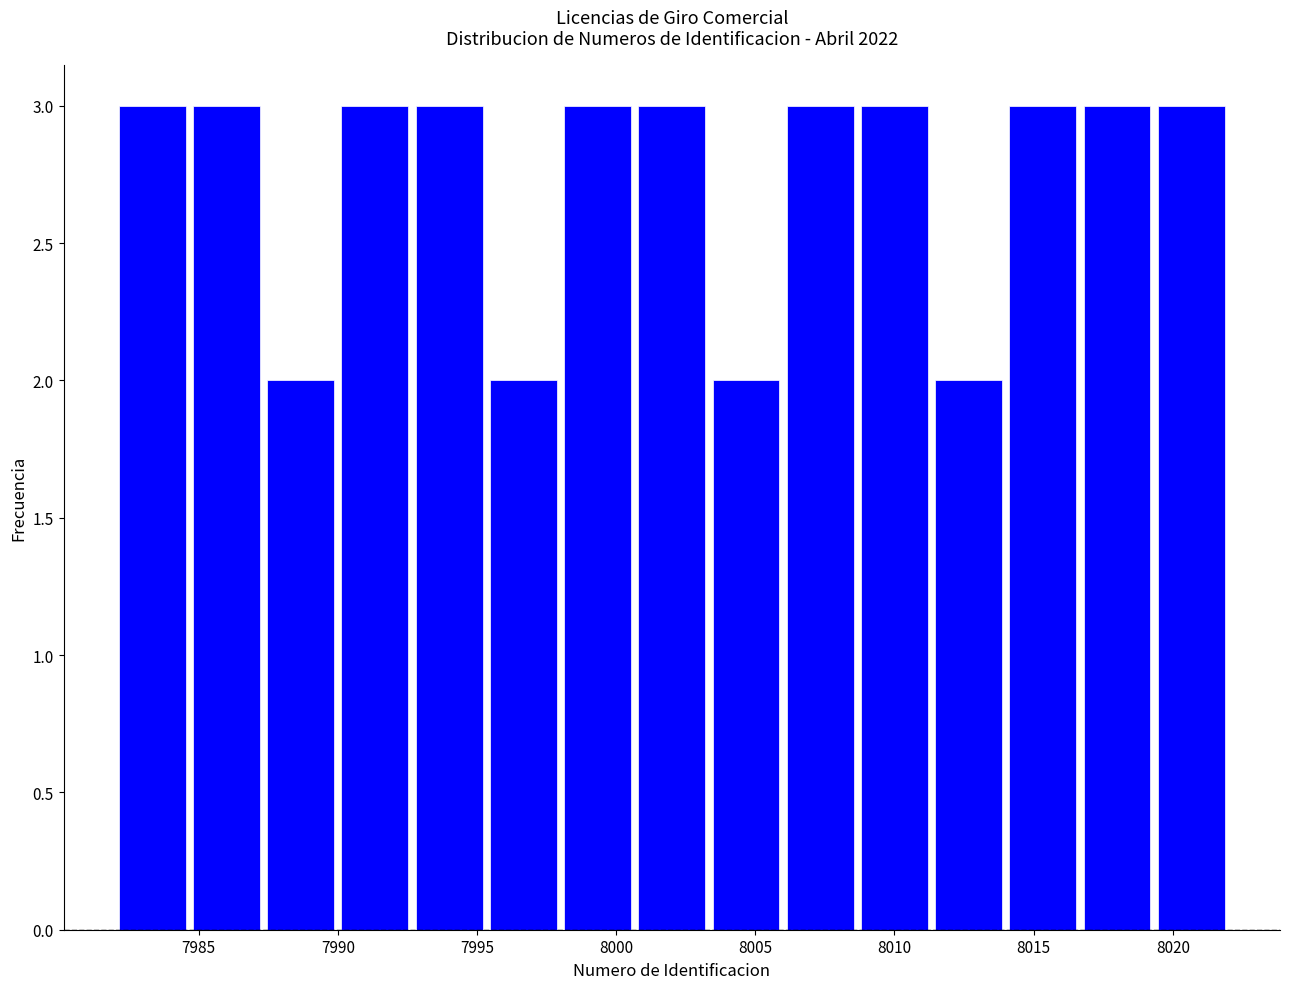

Reading left to right, list every bar in this chart as the range it spans on the x-axis followed by its height. Neither the bar edges nor the heights are printed on the chart, so give them approximately, as read against the axes.

7982.0 to 7984.5: 3
7984.5 to 7987.5: 3
7987.5 to 7990.0: 2
7990.0 to 7992.5: 3
7992.5 to 7995.5: 3
7995.5 to 7998.0: 2
7998.0 to 8000.5: 3
8000.5 to 8003.5: 3
8003.5 to 8006.0: 2
8006.0 to 8008.5: 3
8008.5 to 8011.5: 3
8011.5 to 8014.0: 2
8014.0 to 8016.5: 3
8016.5 to 8019.5: 3
8019.5 to 8022.0: 3